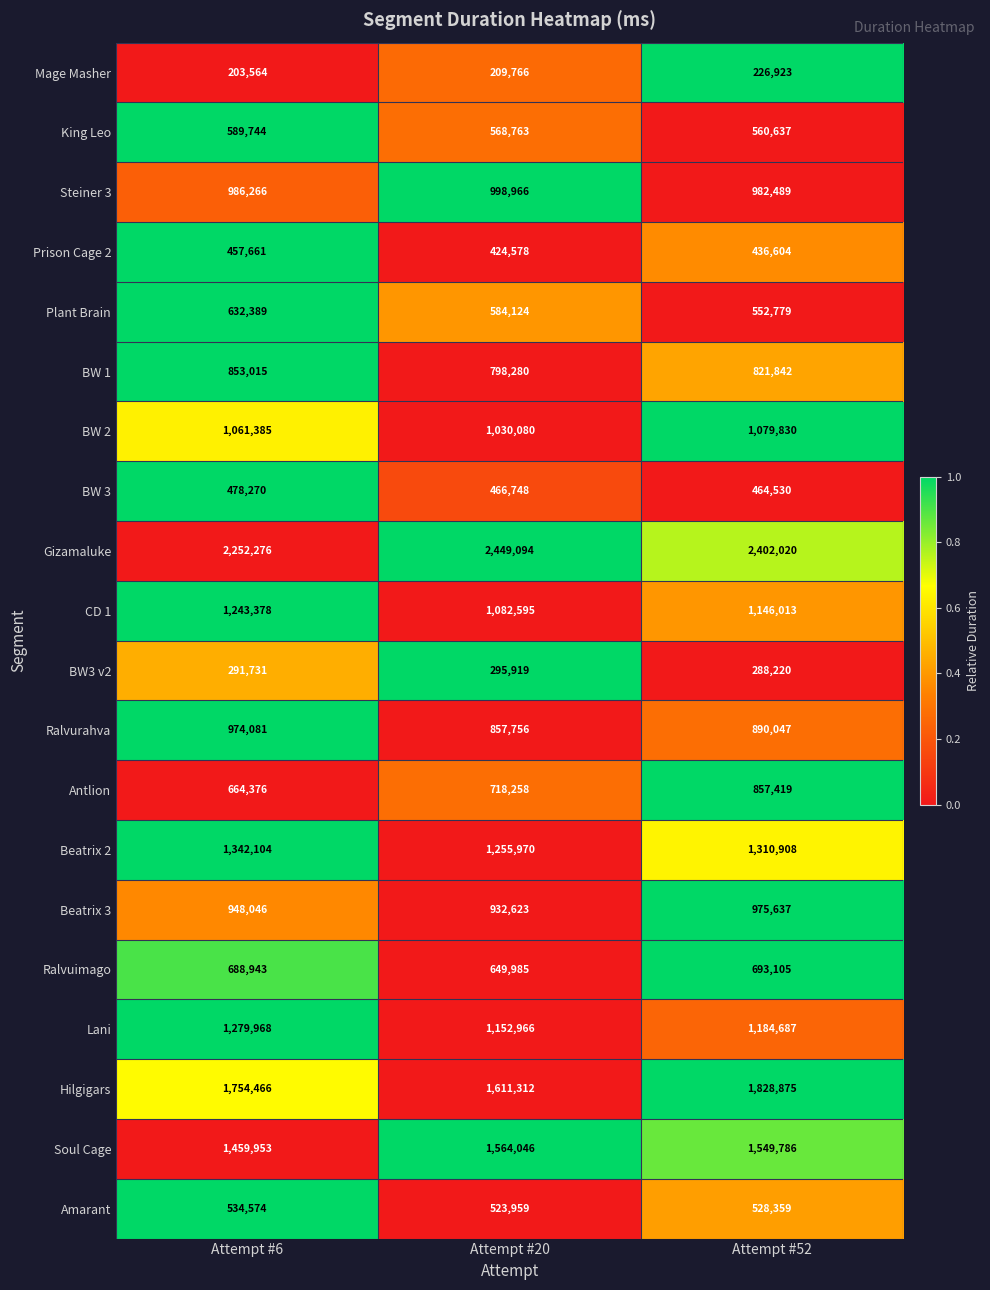

Count the number of data series in this chart.

20